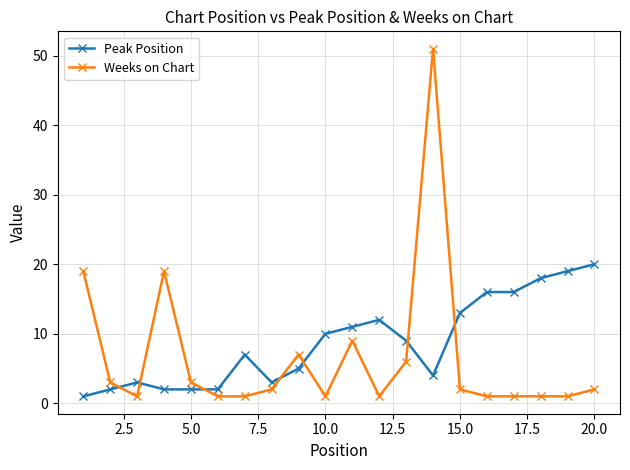

Which series ends up on top after the final intersection of Weeks on Chart and Peak Position?

Peak Position